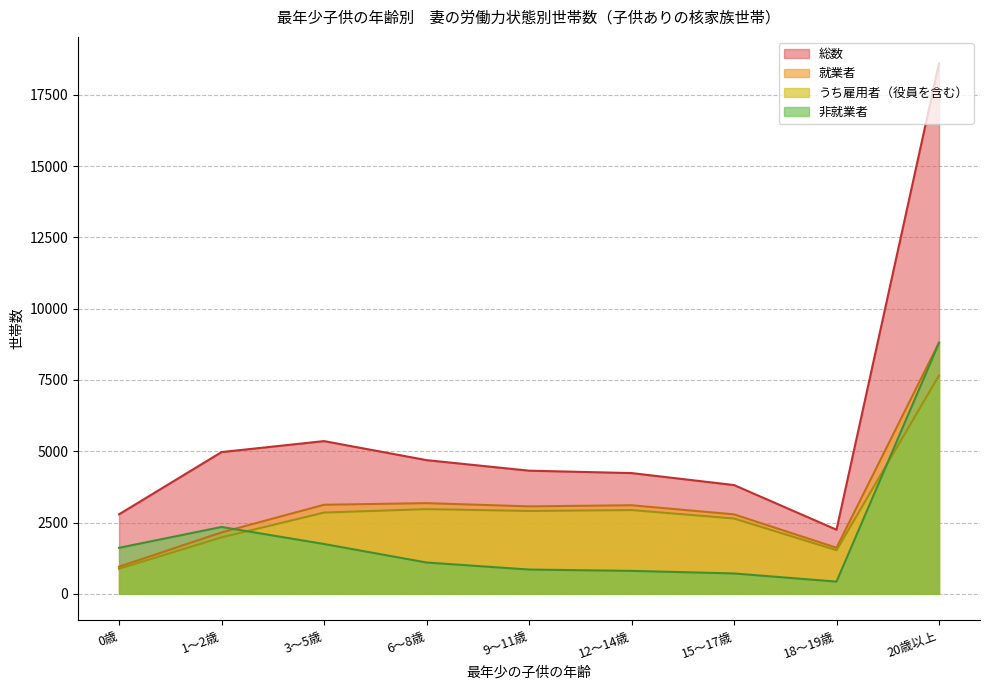

Reading right to left, transcribe all the data shown in this chart.

就業者: 8809	1617	2787	3107	3067	3181	3124	2154	952
うち雇用者: 7656	1531	2643	2938	2907	2971	2850	1980	880
非就業者: 8799	429	715	806	852	1099	1748	2345	1614
総数: 18599	2249	3815	4235	4319	4689	5356	4971	2788